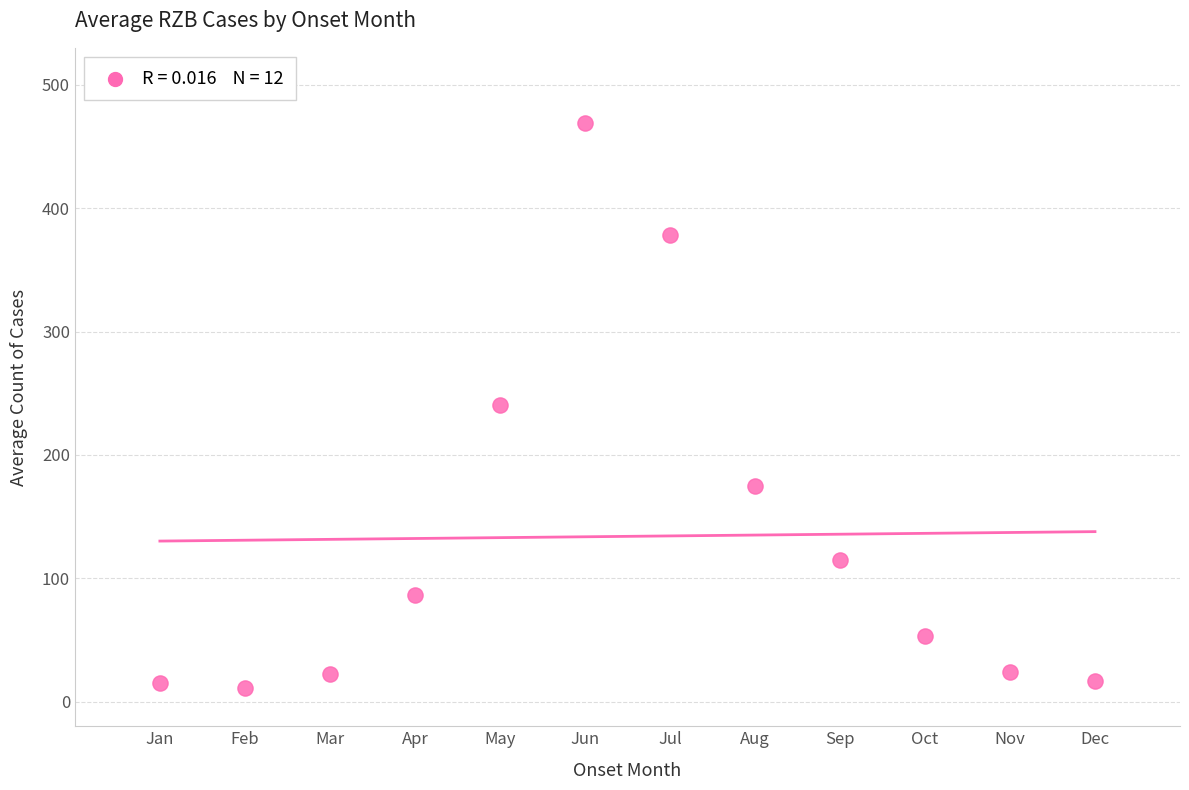

What is the range of X values (max minus min)?

11.0